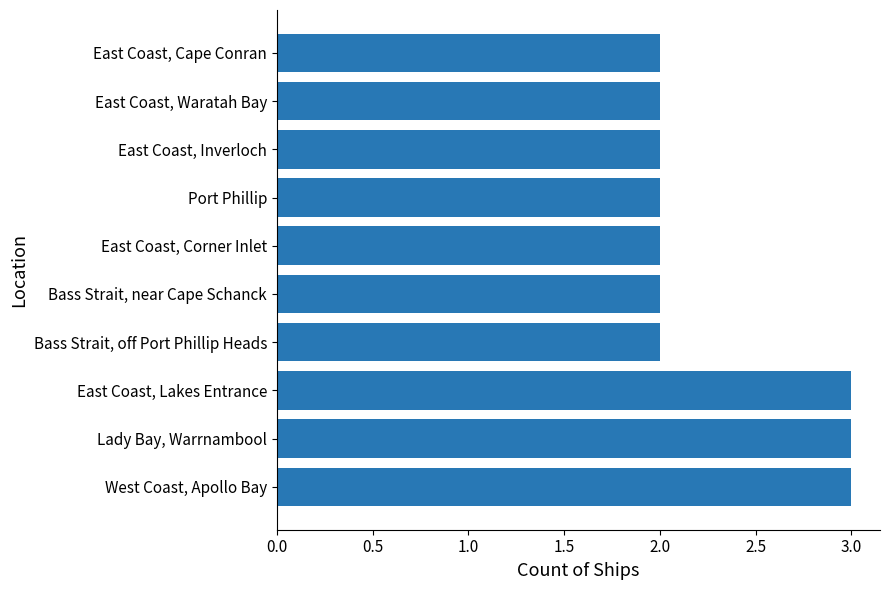

What is the difference between the second highest and second lowest values?

1